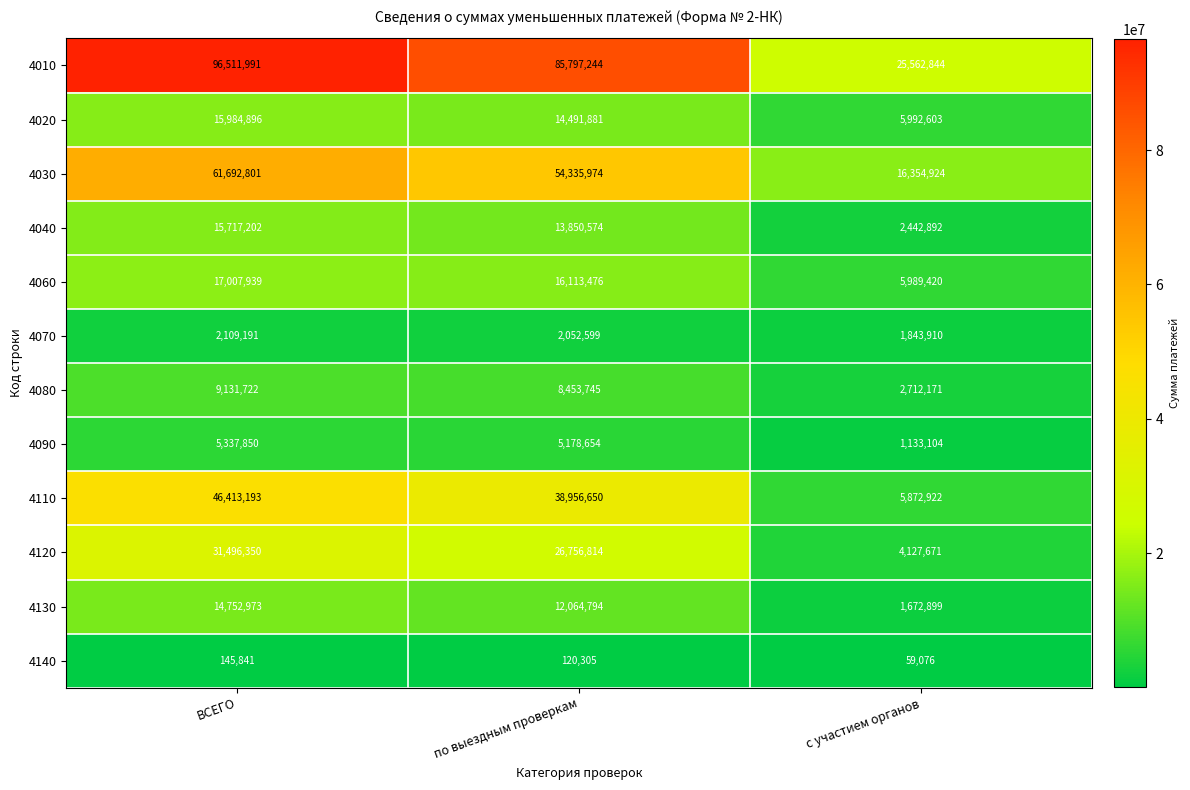

What is the minimum value shown in the chart?

59076